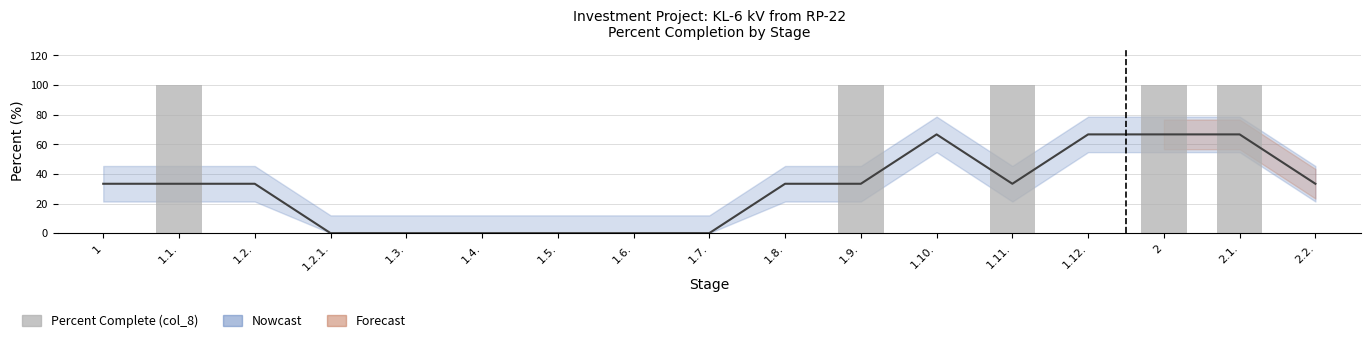

Are the bars grouped side by side (vs. stacked)?

No